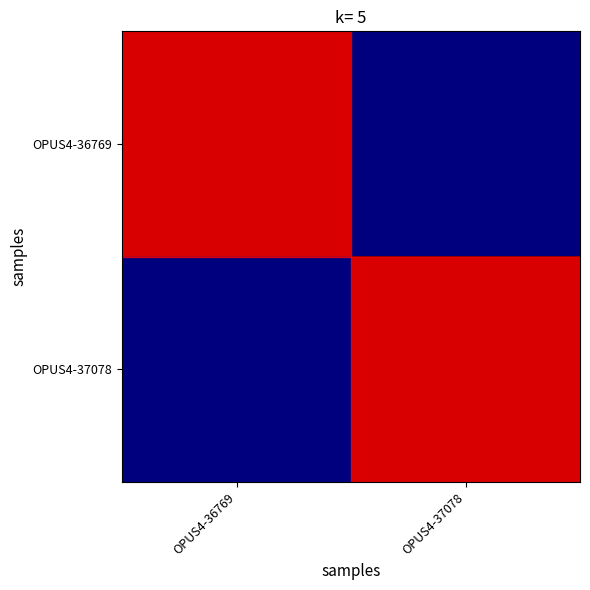

What is the smallest value displayed?

6